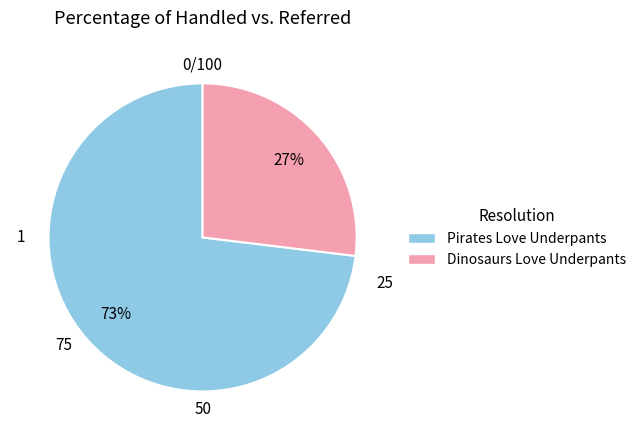

What is the ratio of the value at Pirates Love Underpants to the value at Dinosaurs Love Underpants?

2.7